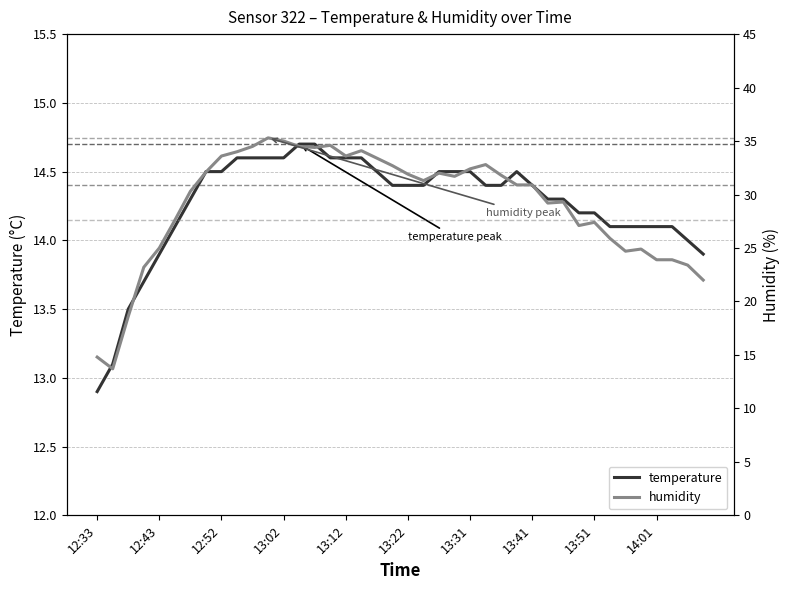

Is it true that temperature equals 14.5 at 13:31?

True